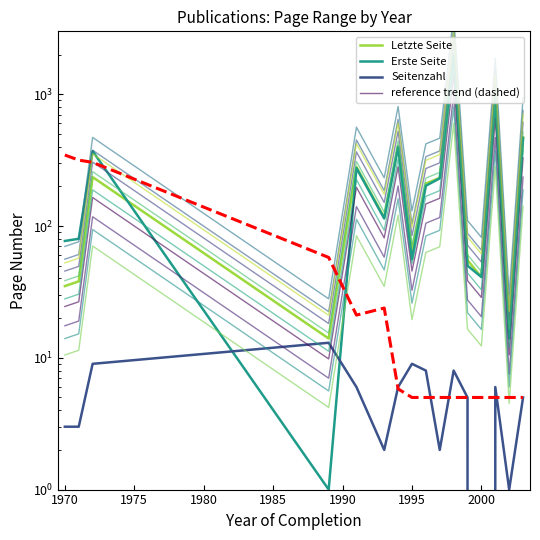

How many interior local valleys does the Seitenzahl series have?

4